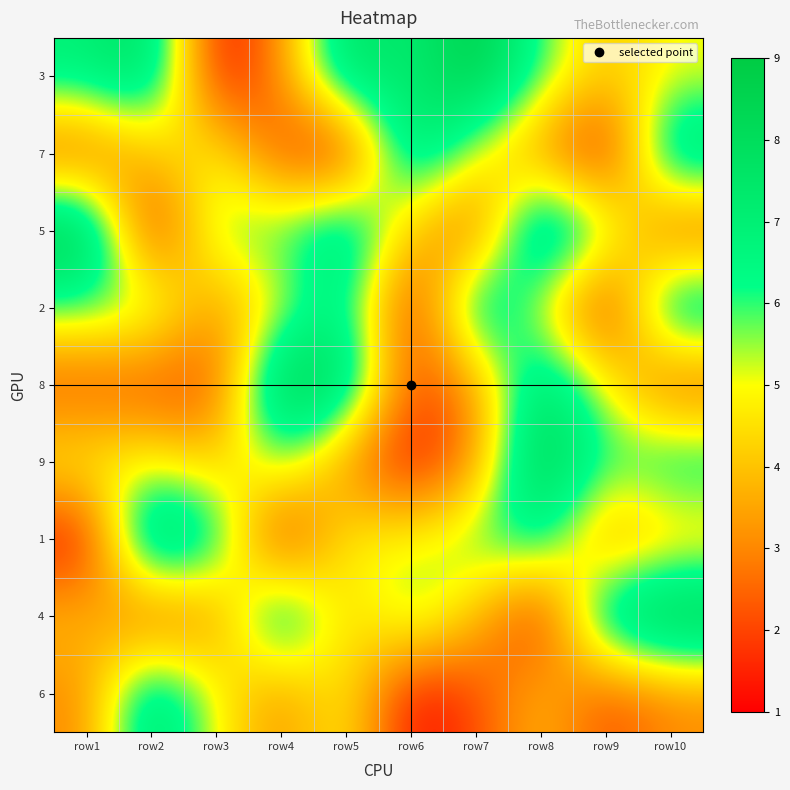

Reading left to right, extract all data points from this chart.

3: row1=7	row2=8	row3=1	row4=3	row5=8	row6=7	row7=9	row8=6	row9=4	row10=5
7: row1=2	row2=4	row3=5	row4=2	row5=1	row6=8	row7=5	row8=3	row9=1	row10=8
5: row1=9	row2=1	row3=6	row4=6	row5=8	row6=4	row7=2	row8=9	row9=6	row10=2
2: row1=6	row2=6	row3=3	row4=5	row5=7	row6=1	row7=8	row8=5	row9=1	row10=8
8: row1=2	row2=2	row3=2	row4=9	row5=8	row6=2	row7=3	row8=8	row9=5	row10=2
9: row1=5	row2=5	row3=4	row4=6	row5=3	row6=1	row7=3	row8=9	row9=6	row10=7
1: row1=1	row2=9	row3=7	row4=1	row5=5	row6=5	row7=6	row8=7	row9=3	row10=4
4: row1=4	row2=2	row3=3	row4=8	row5=4	row6=6	row7=4	row8=1	row9=8	row10=9
6: row1=3	row2=8	row3=5	row4=3	row5=5	row6=1	row7=2	row8=4	row9=2	row10=3